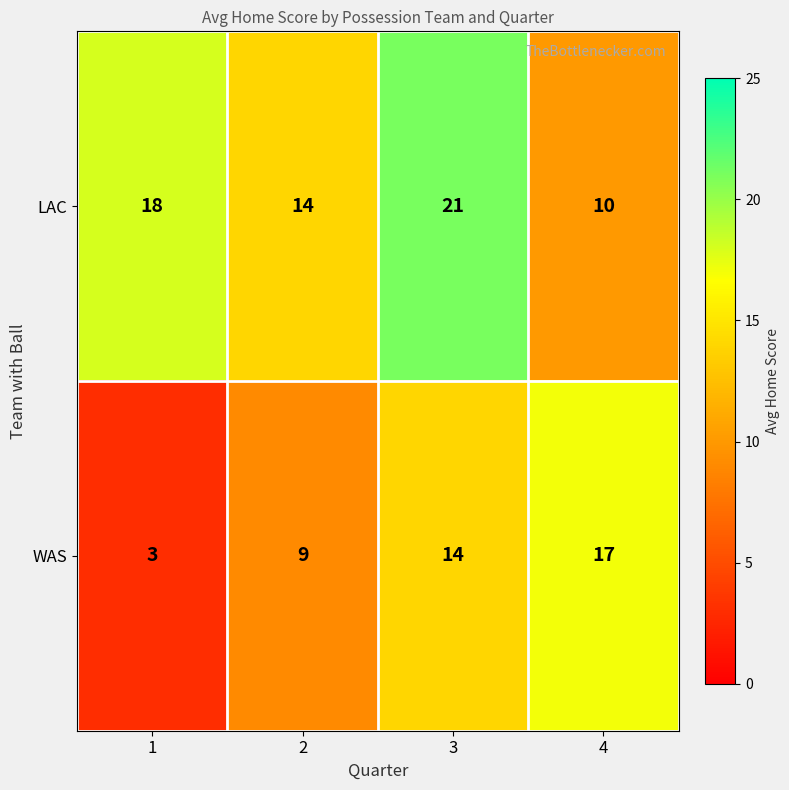

The value of LAC at 1 is 7. True or false?

False